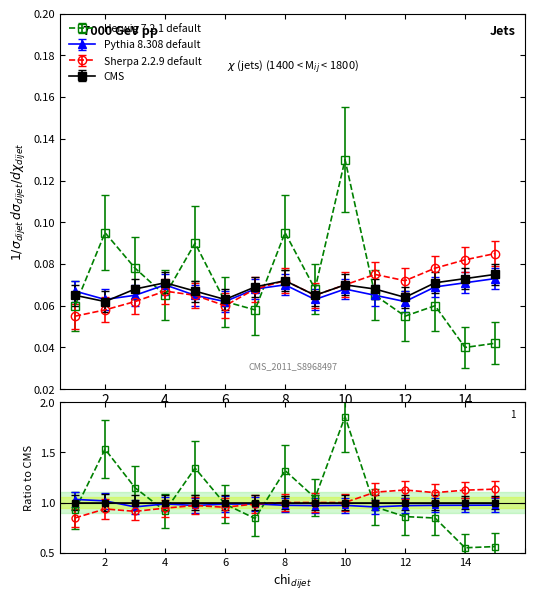

Rank the categories by Pythia 8.308 default value from lowest to highest.

6, 12, 2, 9, 3, 5, 11, 1, 7, 10, 13, 4, 8, 14, 15